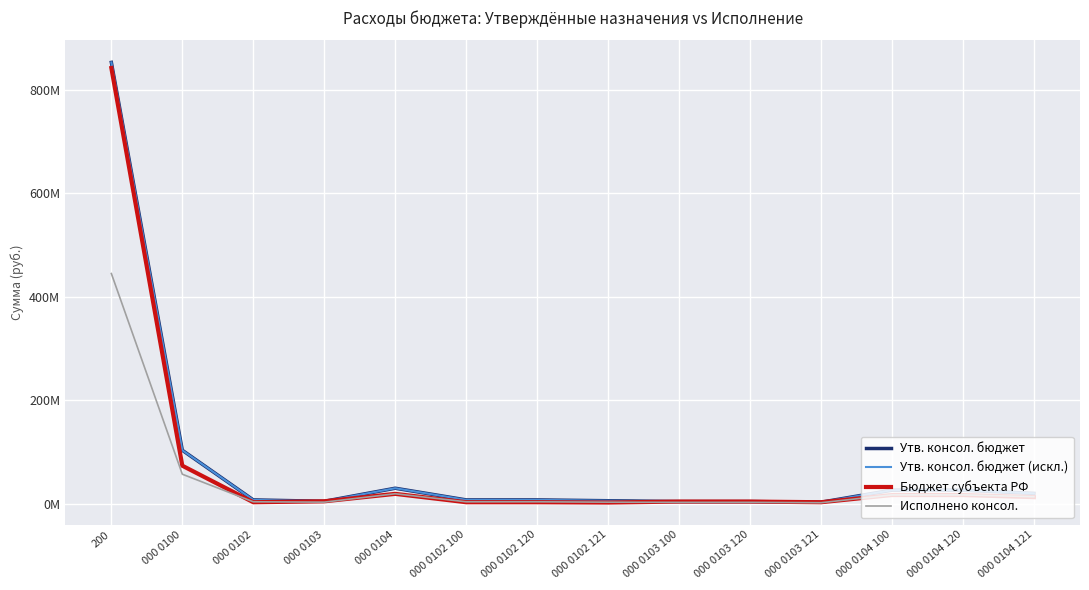

True or false: Утв. консол. бюджет has more than 0 points higher than both neighbors.

True